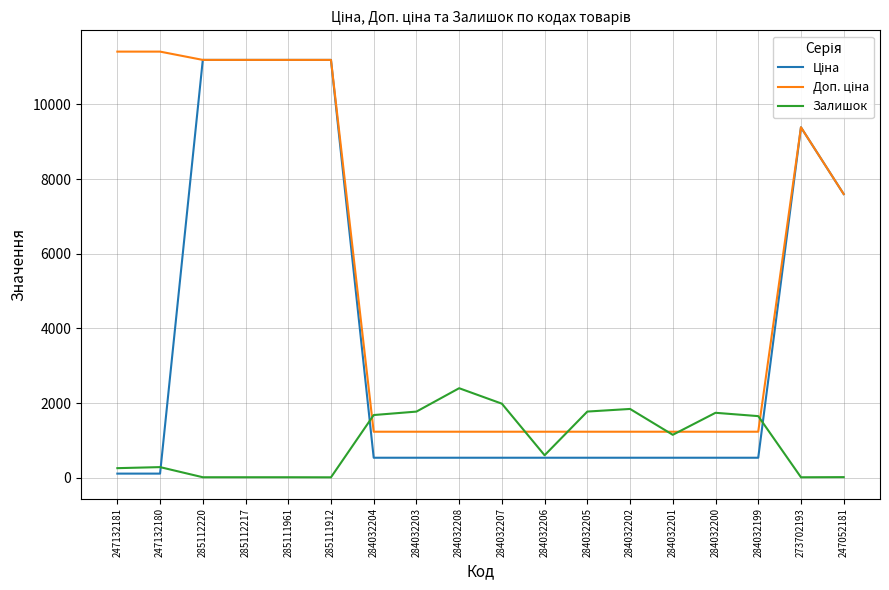

What is the maximum value shown in the chart?

11410.0